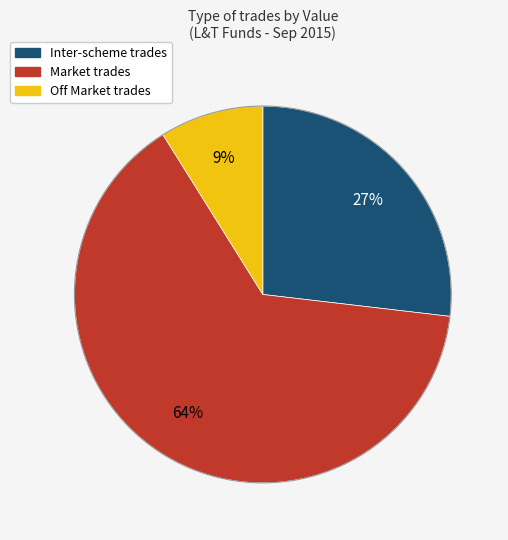

Does any single category account for the majority?

Yes